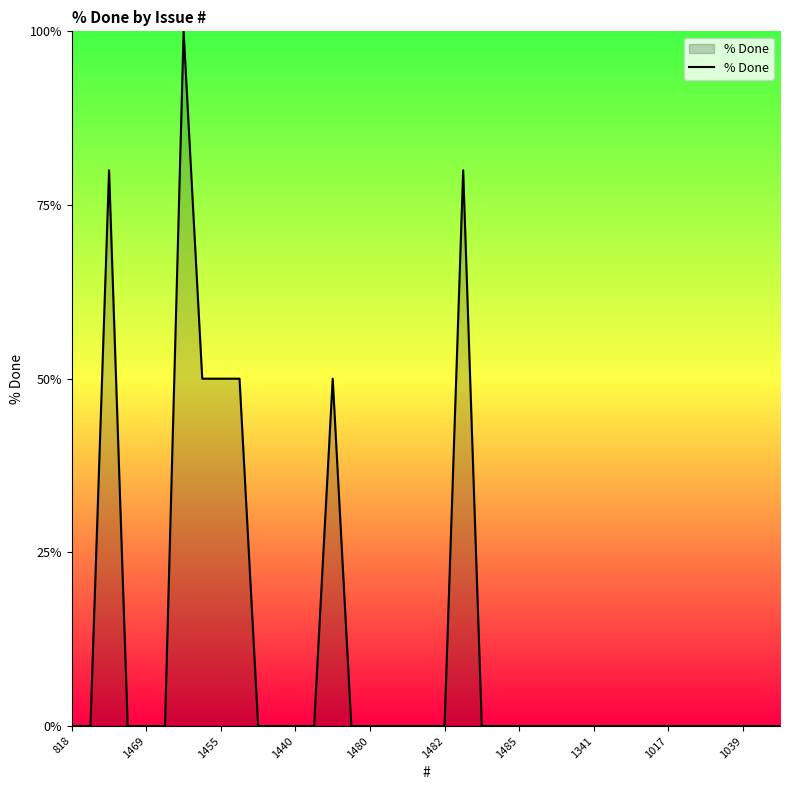

What is the maximum value shown in the chart?

100